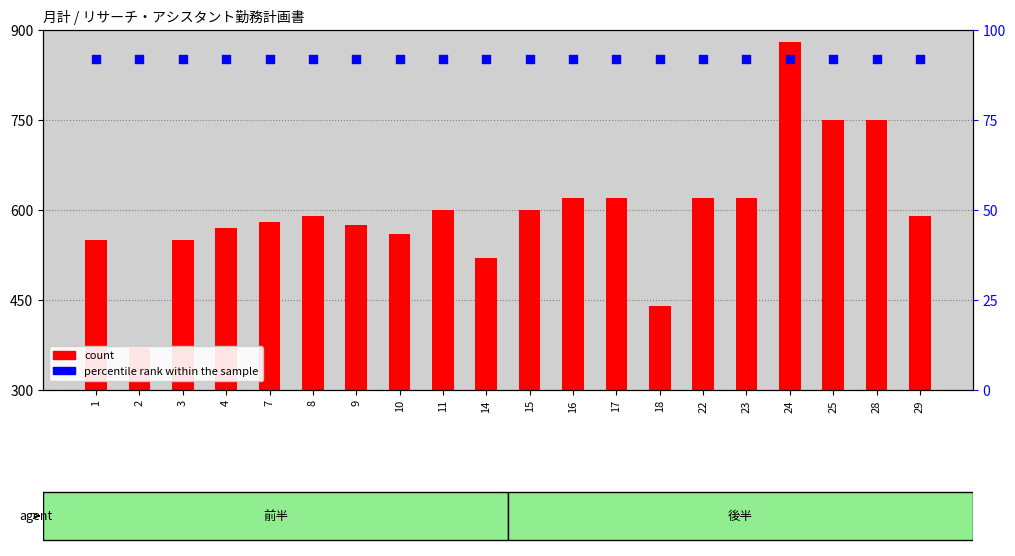

What are all the series names shown in the legend?

count, percentile rank within the sample